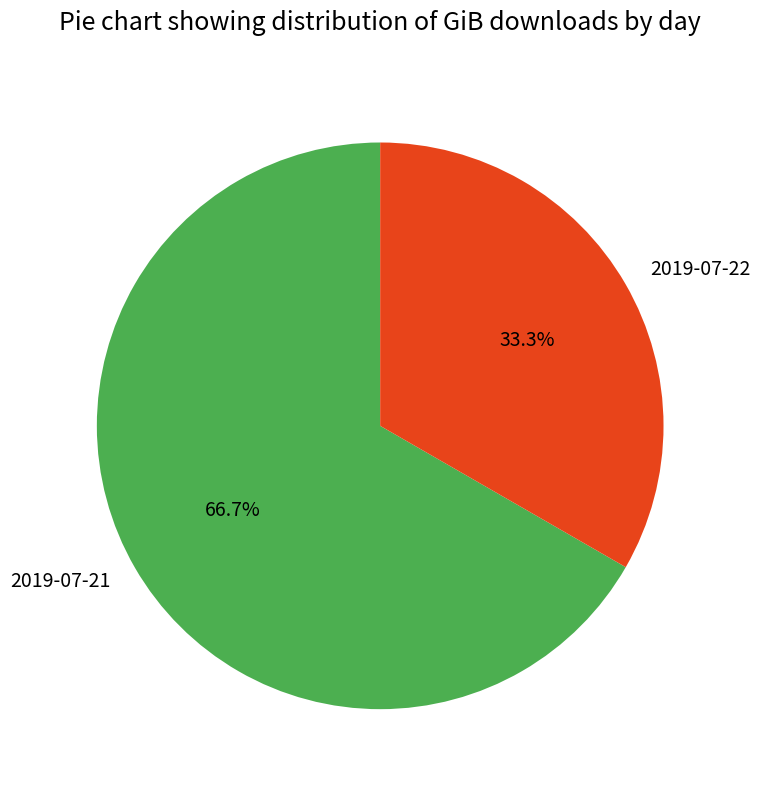

How many segments does this pie chart have?

2